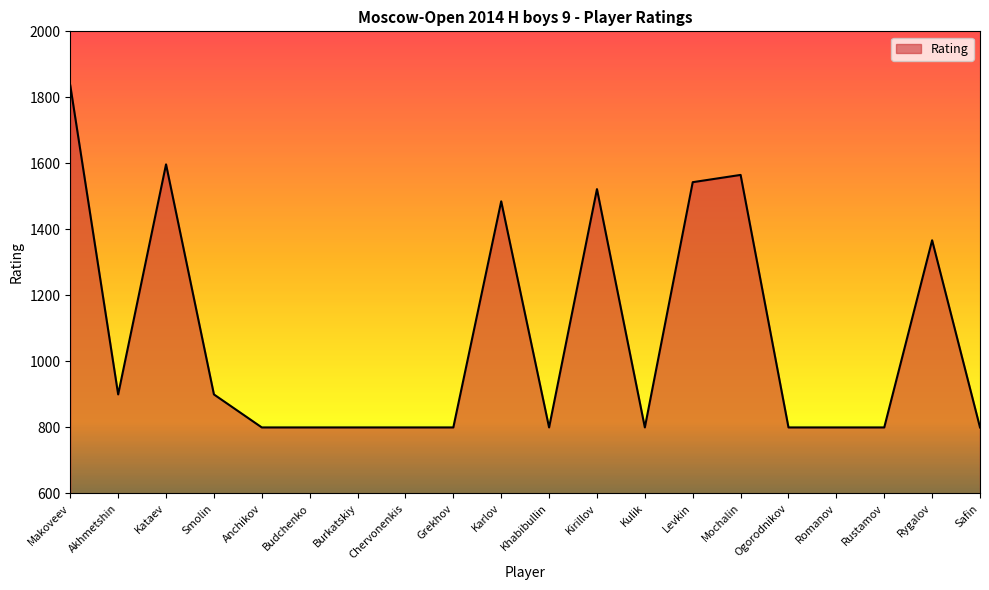

Which category has the highest value across all series?

Makoveev